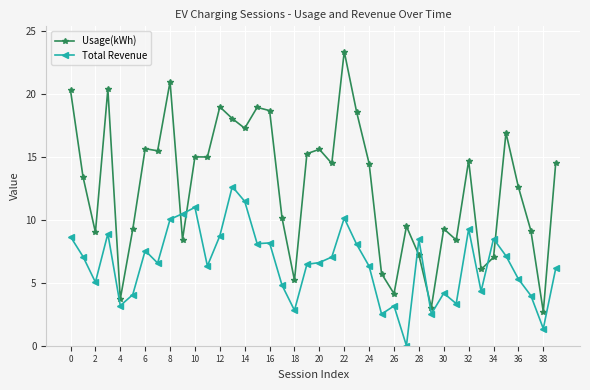

What is the greatest value displayed?

23.4